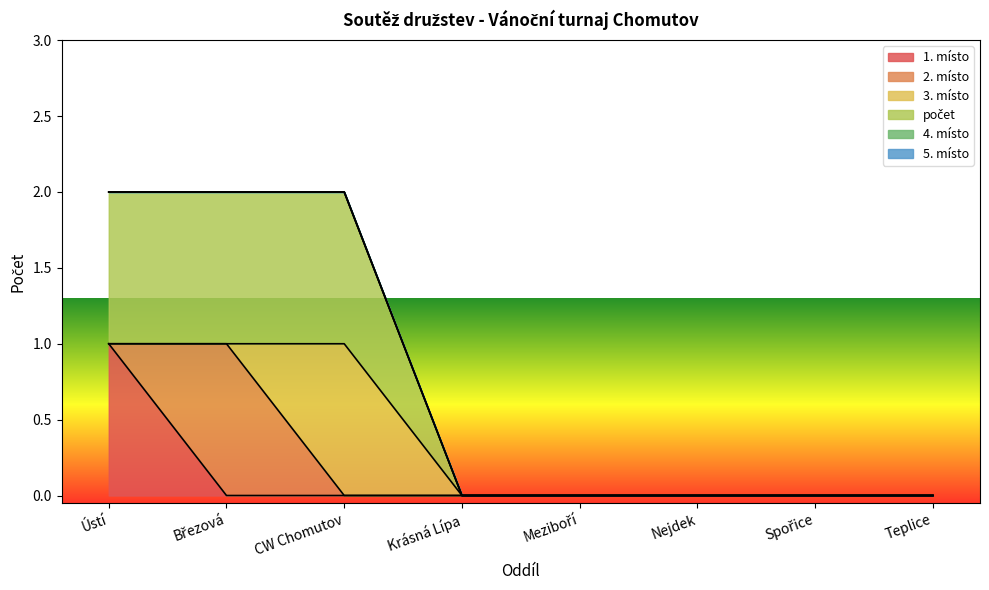

Rank the series at Meziboří from highest to lowest value.

1. místo, 2. místo, 3. místo, počet, 4. místo, 5. místo